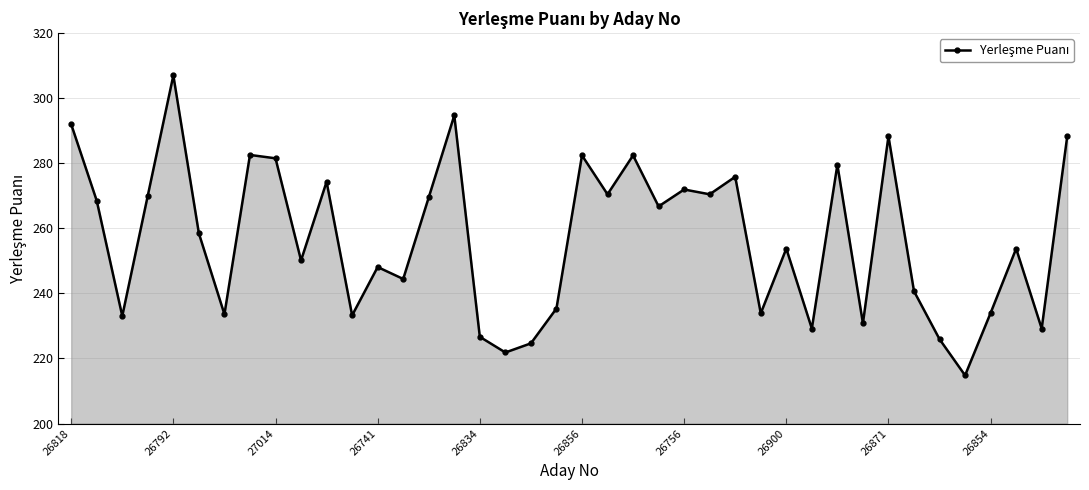

What is the sum of all values?

10272.0